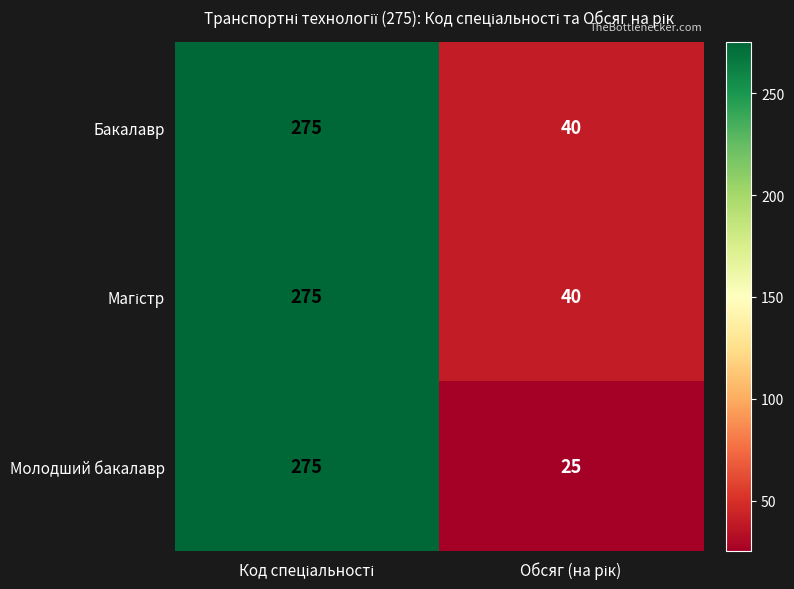

What is the maximum value shown in the chart?

275